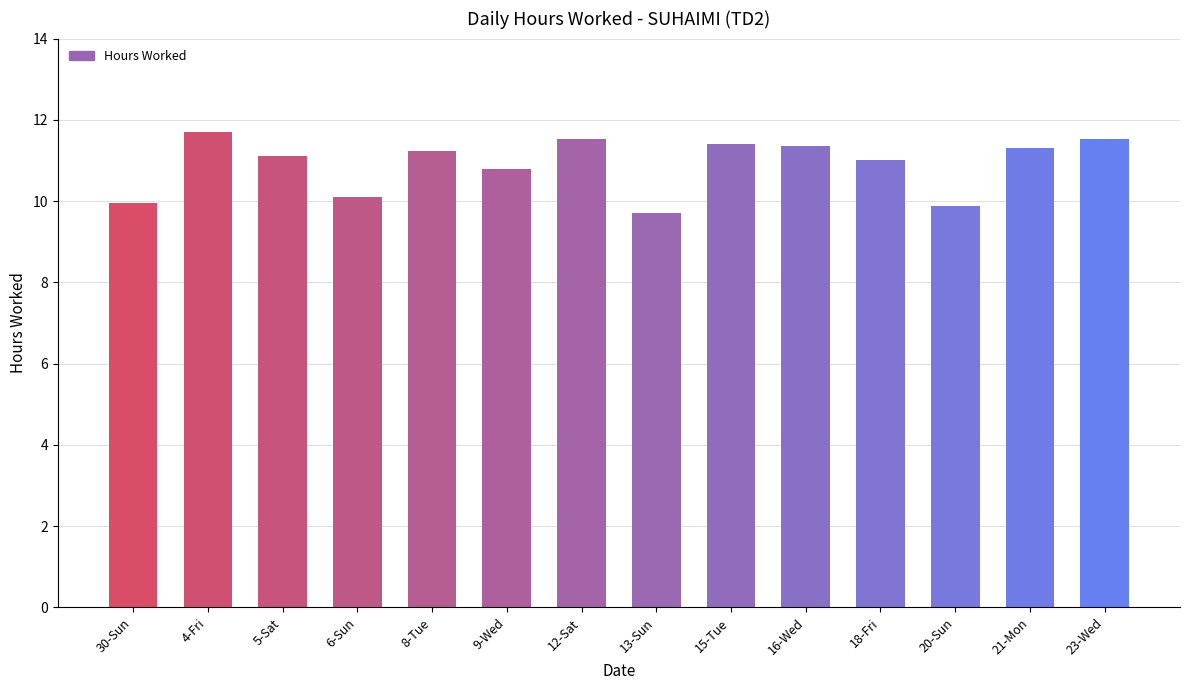

The value at 8-Tue is 17.7. True or false?

False